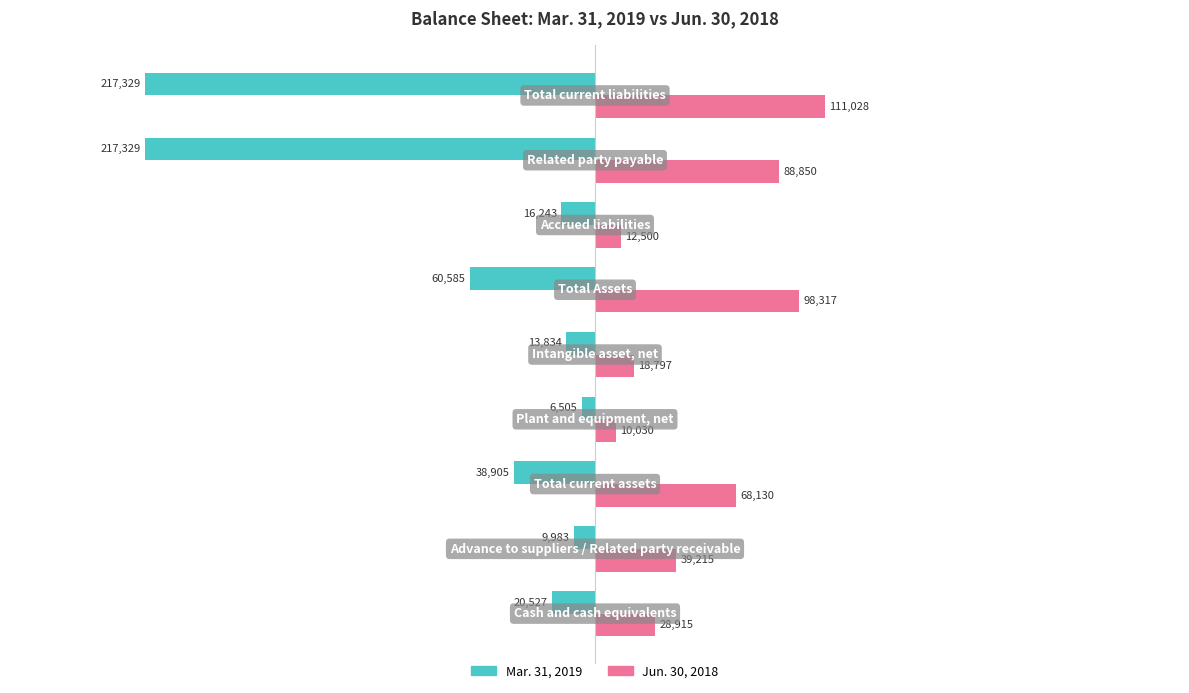

What is the average value of the Jun. 30, 2018 series?

52865